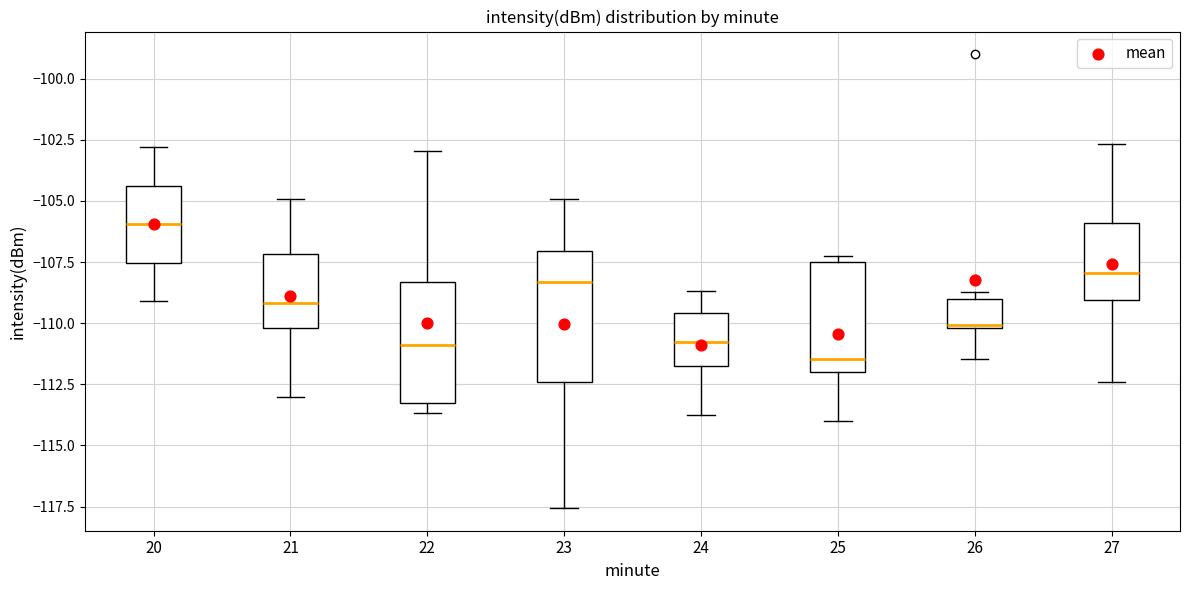

Reading left to right, read every box against the y-axis: the position of its median line, the range the box covers, and the ends of its whiskers. The values are not printed on the chart, so give them approximately, as read against the axis.

20: median -106.0, box -107.5 to -104.5, whiskers -109.0 to -103.0
21: median -109.0, box -110.0 to -107.0, whiskers -113.0 to -105.0
22: median -111.0, box -113.5 to -108.5, whiskers -113.5 (just below the box's lower edge) to -103.0
23: median -108.5, box -112.5 to -107.0, whiskers -117.5 to -105.0
24: median -111.0, box -111.5 to -109.5, whiskers -114.0 to -108.5
25: median -111.5, box -112.0 to -107.5, whiskers -114.0 to -107.5 (just above the box's upper edge)
26: median -110.0, box -110.0 to -109.0, whiskers -111.5 to -108.5
27: median -108.0, box -109.0 to -106.0, whiskers -112.5 to -102.5